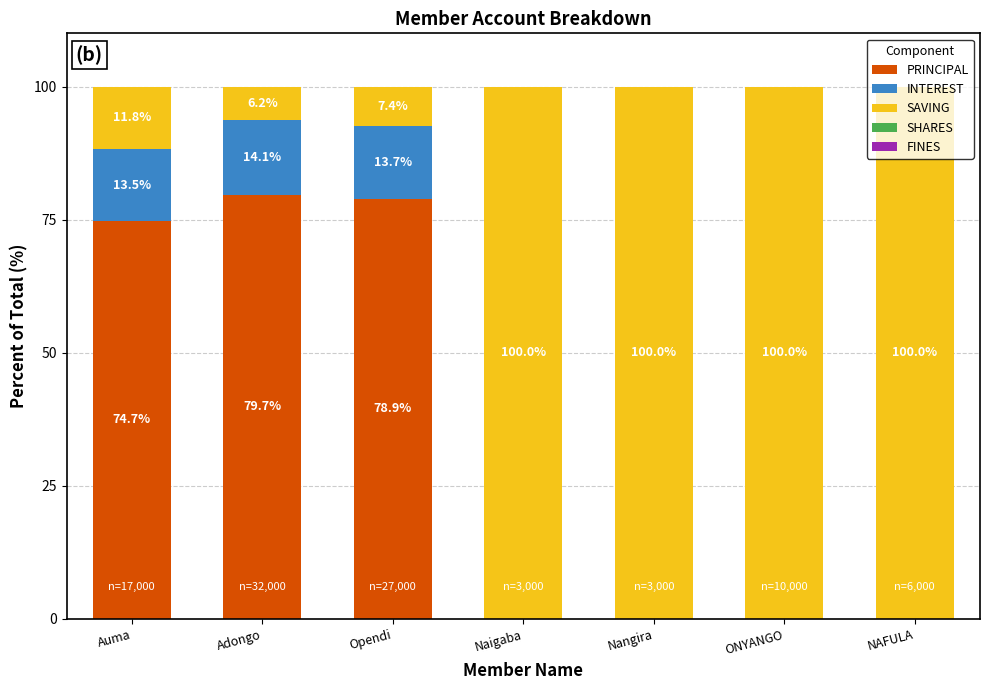

How many data points does each series have?

7